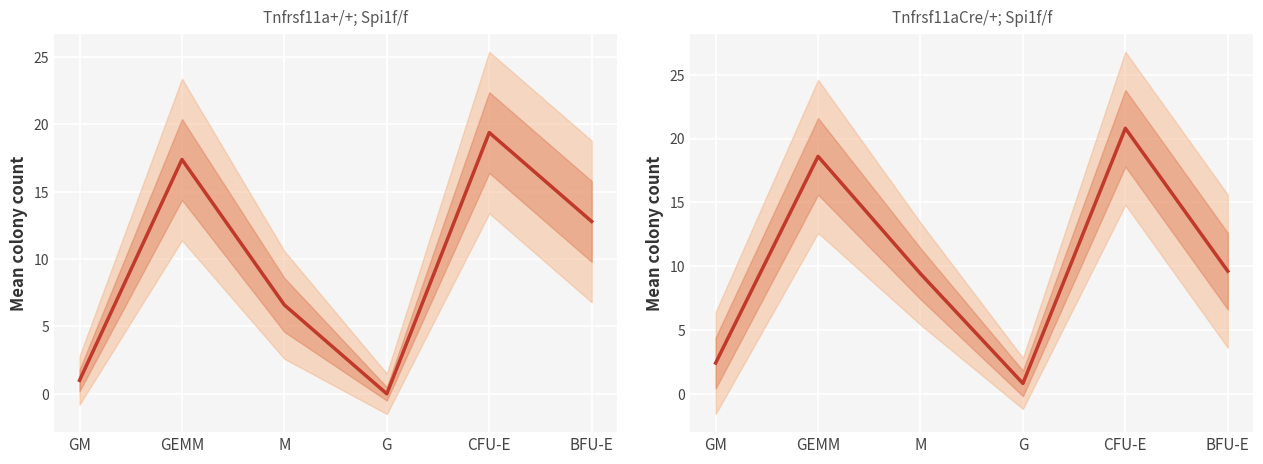

Rank the series at GM from lowest to highest value.

Tnfrsf11a+/+; Spi1f/f mean, Tnfrsf11aCre/+; Spi1f/f mean